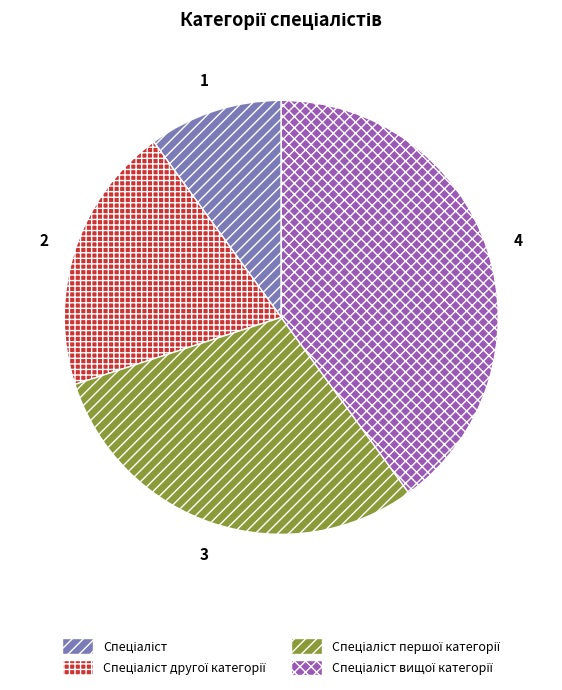

Is there any slice that represents more than half of the pie?

No